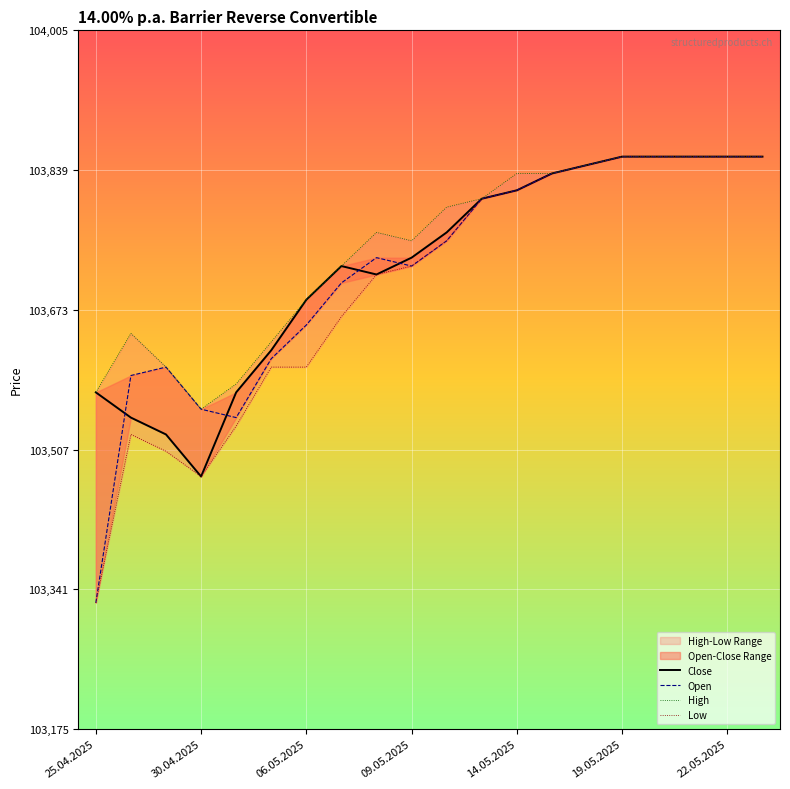

What is the difference between the second highest and minimum values in the High series?

300